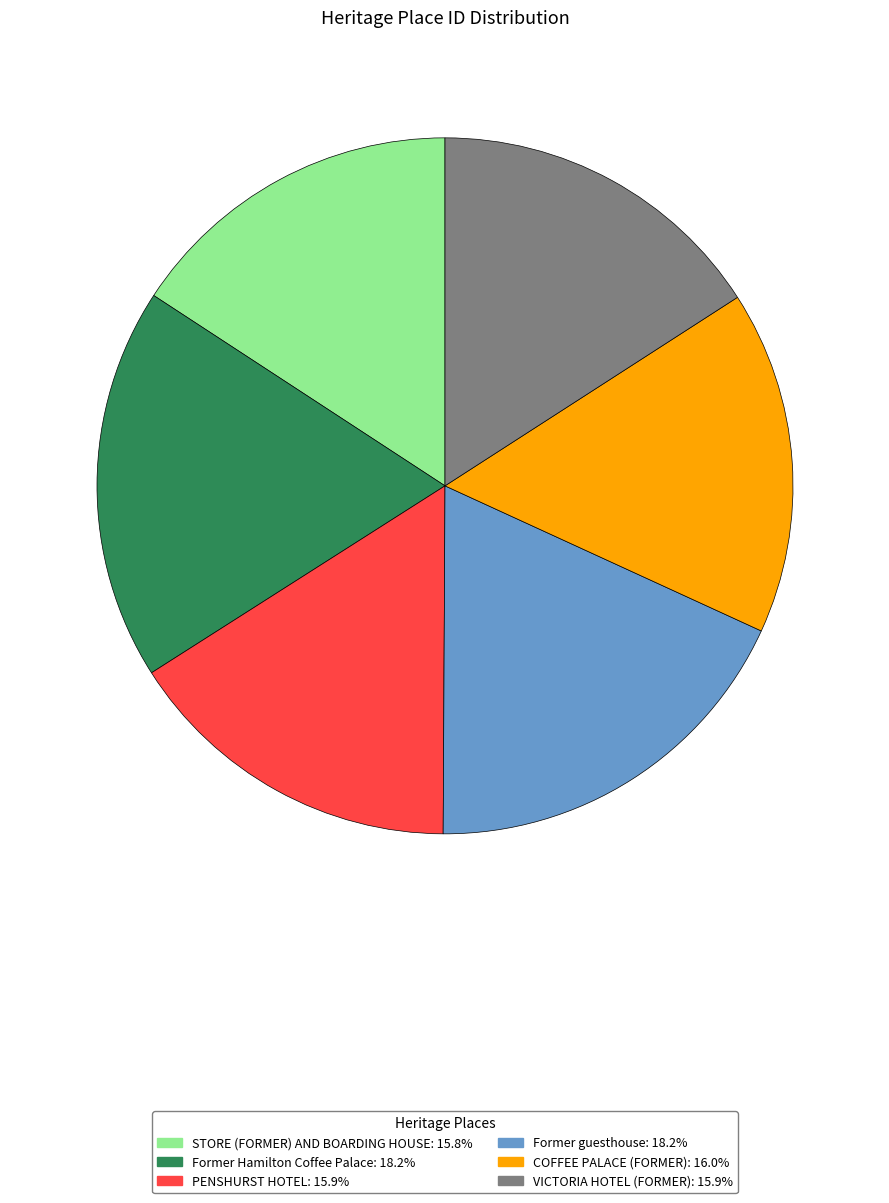

Between STORE (FORMER) AND BOARDING HOUSE and Former guesthouse, which is larger?

Former guesthouse